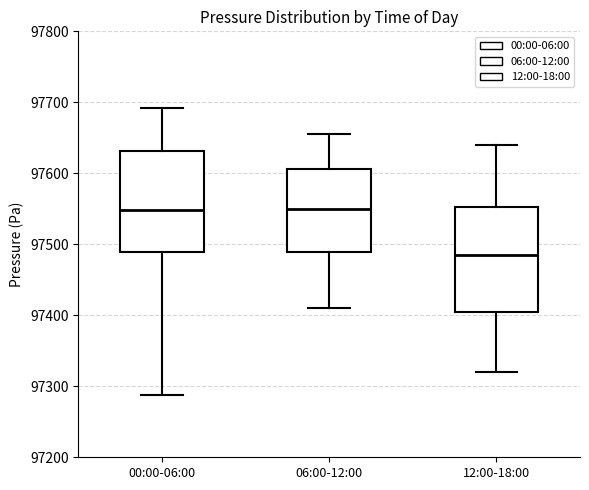

Where is the upper edge of the box for 06:00-12:00 on the y-axis? The values are not printed on the chart, so give them approximately, as read against the axis.

97610